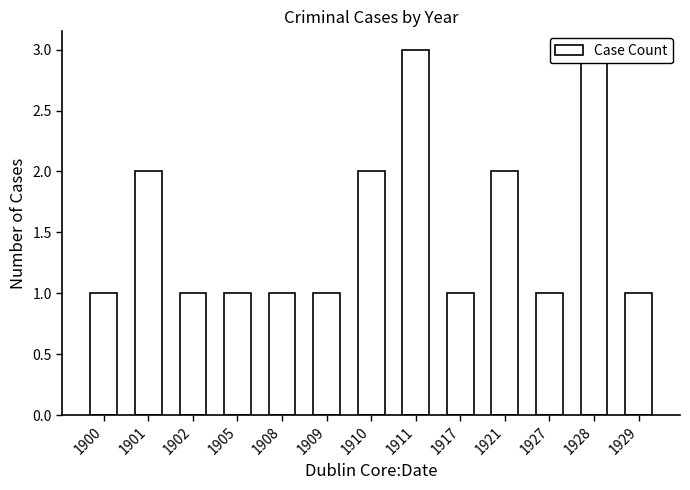

The chart shows a value of 1 at 1909. True or false?

True